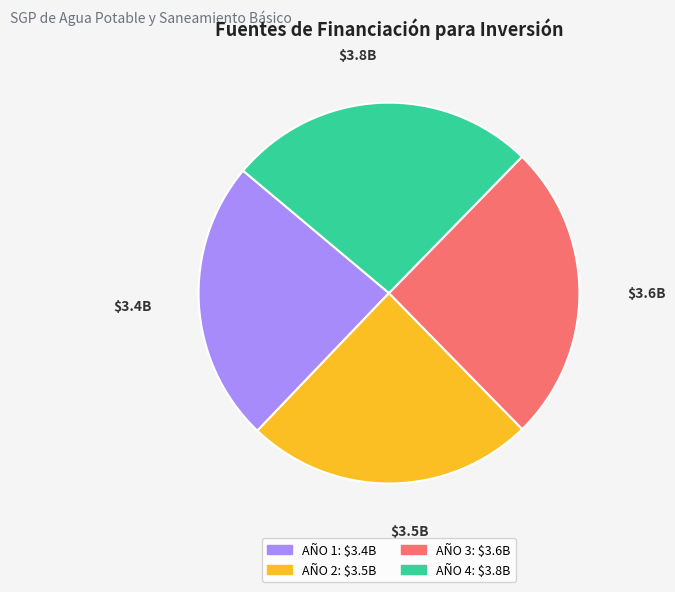

Does AÑO 1 represent more than half of the total?

No